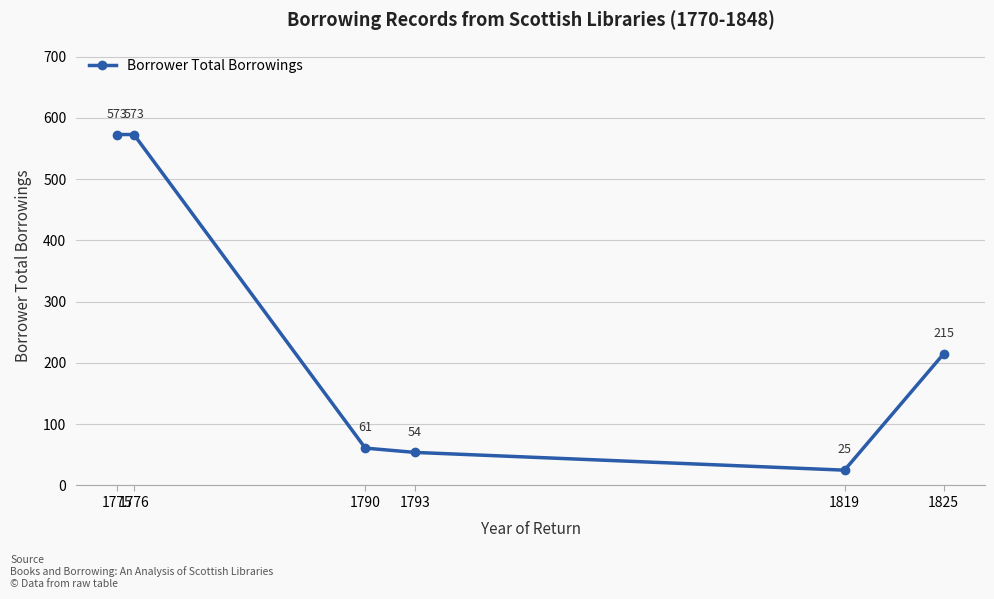

What is the value of the 3rd point from the left?

61